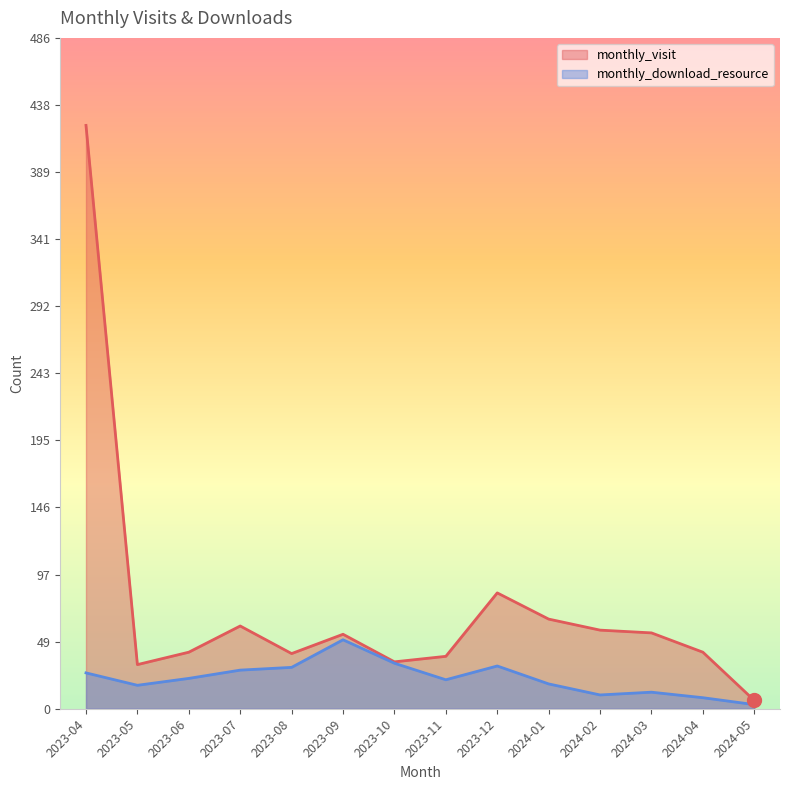

Reading left to right, what are all the values shown in this chart?

monthly_visit: 2023-04=423	2023-05=32	2023-06=41	2023-07=60	2023-08=40	2023-09=54	2023-10=34	2023-11=38	2023-12=84	2024-01=65	2024-02=57	2024-03=55	2024-04=41	2024-05=6
monthly_download_resource: 2023-04=26	2023-05=17	2023-06=22	2023-07=28	2023-08=30	2023-09=50	2023-10=33	2023-11=21	2023-12=31	2024-01=18	2024-02=10	2024-03=12	2024-04=8	2024-05=3